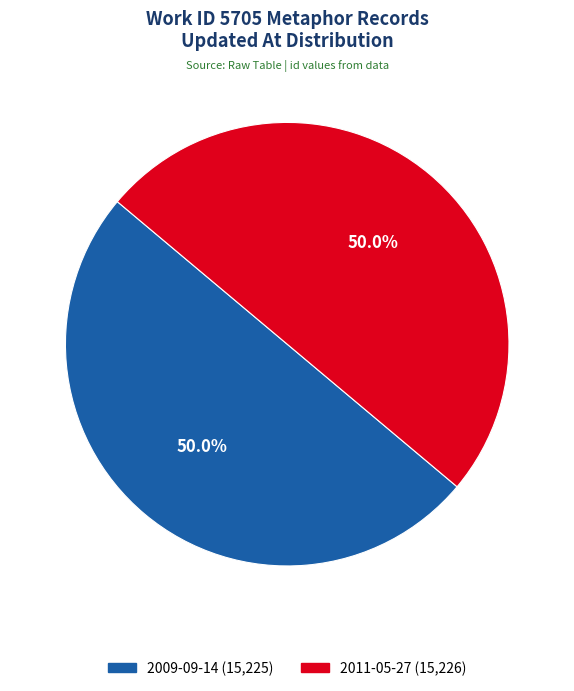

How much of the chart is everything except 2011-05-27?

50.0%